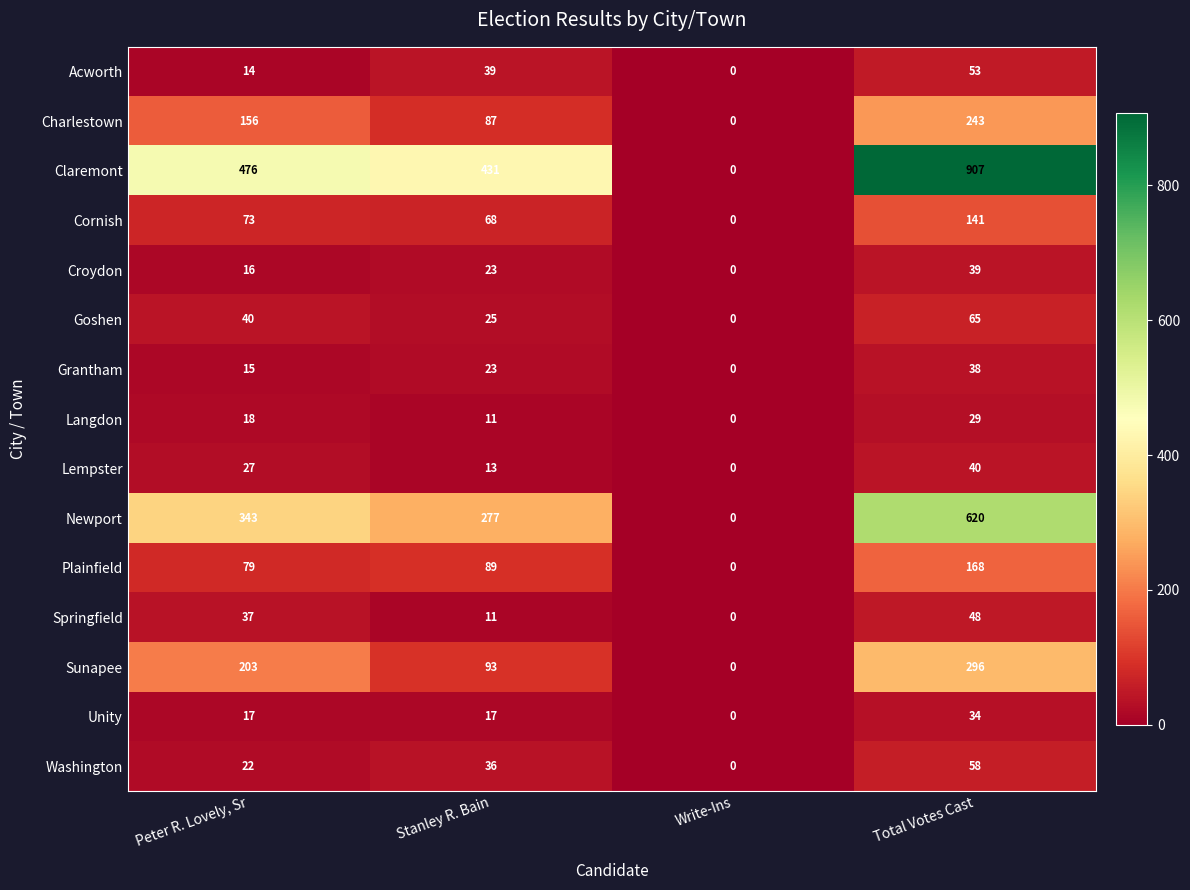

Rank the series by their maximum value, from lowest to highest.

Langdon, Unity, Grantham, Croydon, Lempster, Springfield, Acworth, Washington, Goshen, Cornish, Plainfield, Charlestown, Sunapee, Newport, Claremont